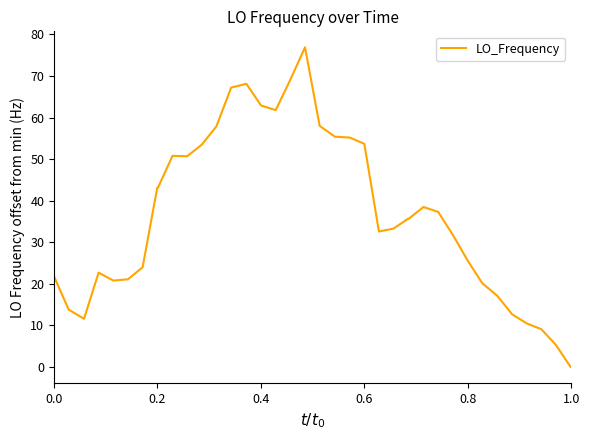

What is the maximum value shown in the chart?

76.9